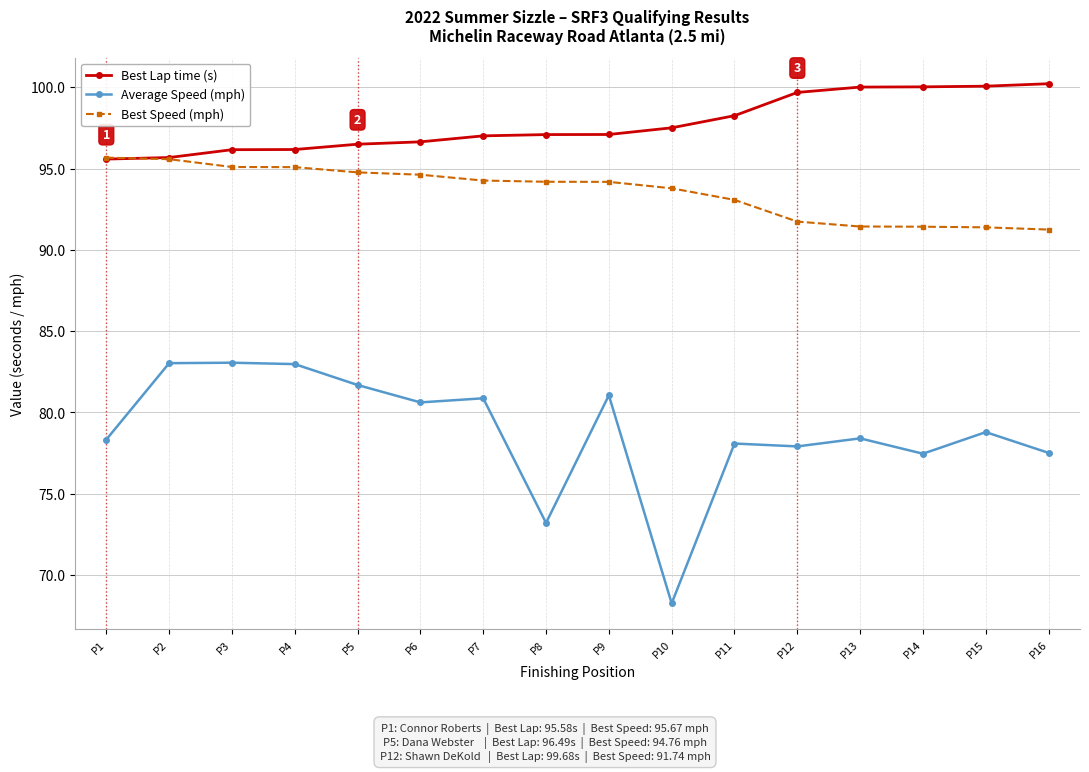

How many lines are shown in the chart?

3